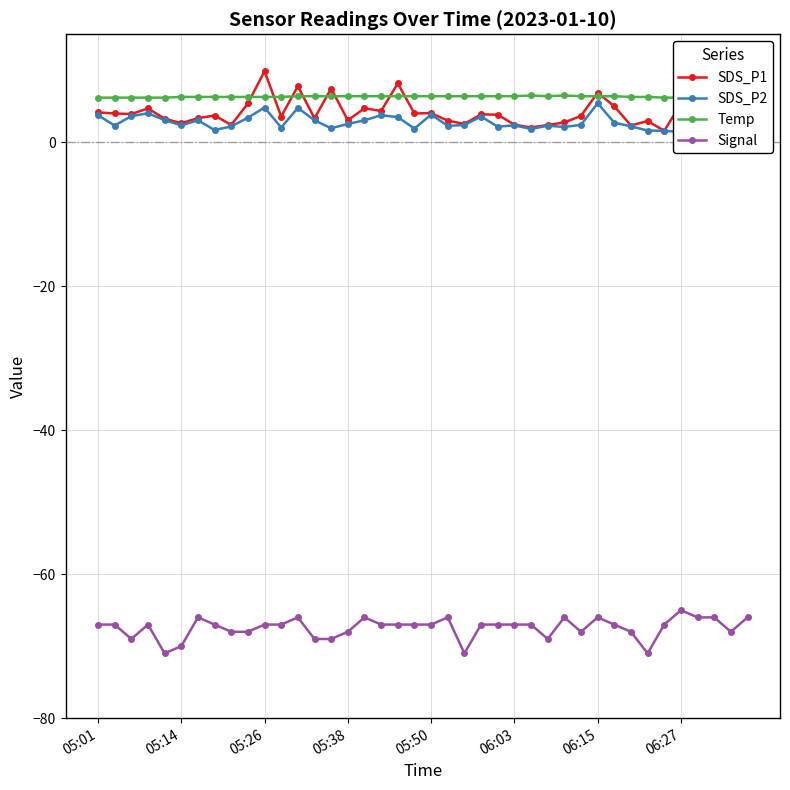

How many data points in SDS_P2 are less than 2?

8